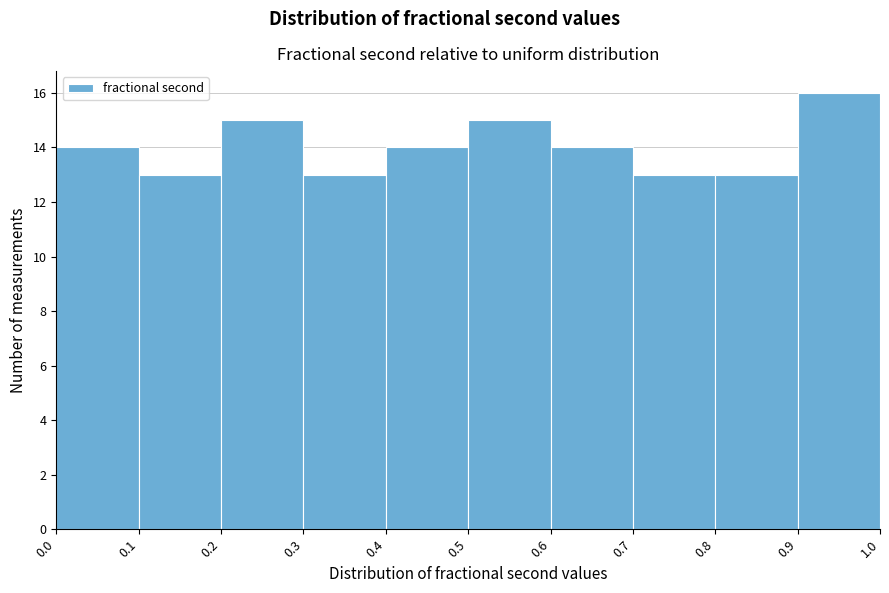

How tall is the bar that spans 0.3 to 0.4 on the x-axis? The values are not printed on the chart, so give them approximately, as read against the axis.

13